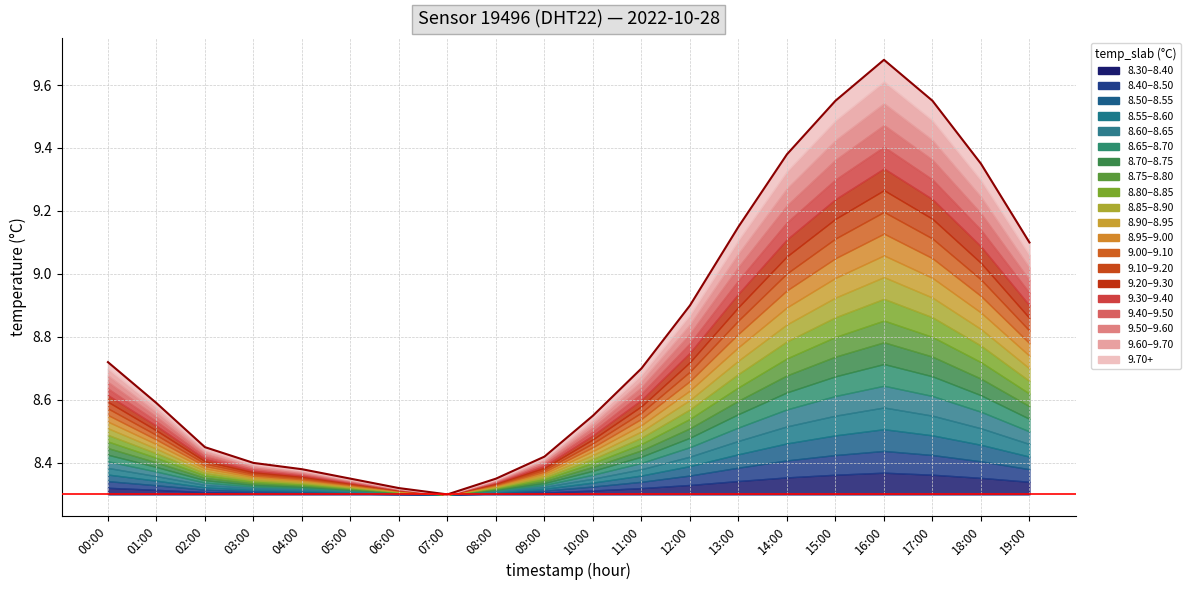

Rank the categories by value from highest to lowest.

16:00, 15:00, 17:00, 14:00, 18:00, 13:00, 19:00, 12:00, 00:00, 11:00, 01:00, 10:00, 02:00, 09:00, 03:00, 04:00, 05:00, 08:00, 06:00, 07:00